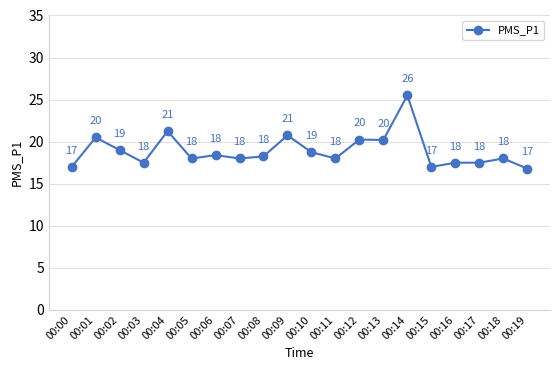

What value does the data have at 00:07?

18.0